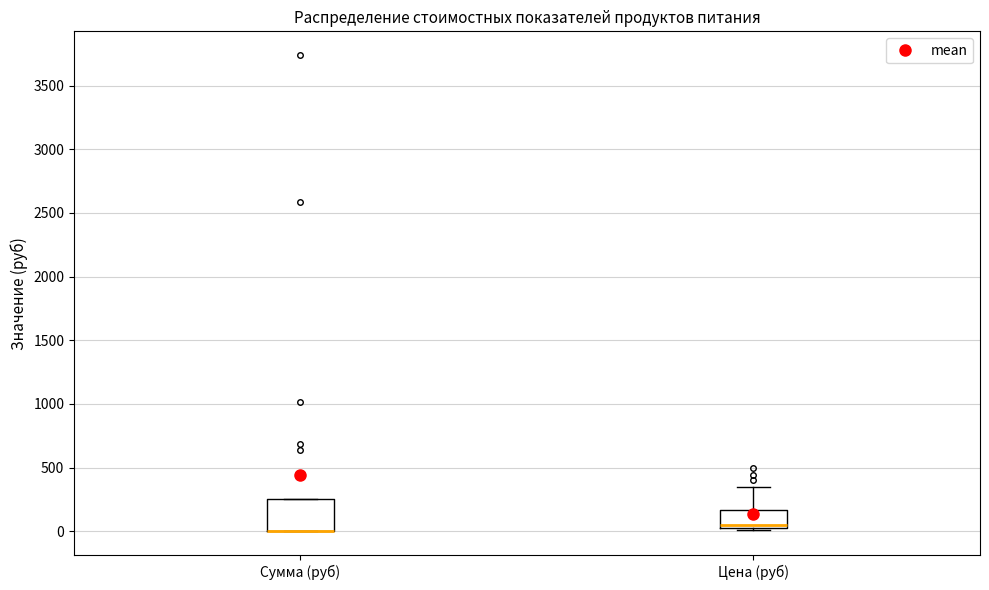

Reading left to right, read every box against the y-axis: the position of its median line, the range the box covers, and the ends of its whiskers. The values are not printed on the chart, so give them approximately, as read against the axis.

Сумма (руб): median 0 (drawn on the box's lower edge), box 0 to 250, whiskers 0 to 250
Цена (руб): median 50 (just above the box's lower edge), box 50 to 150, whiskers 0 to 350